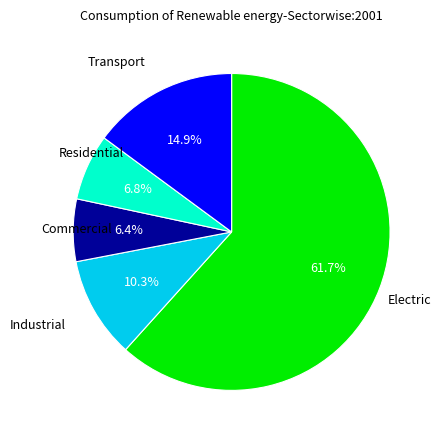

To the nearest percent, what is the difference between the largest and smallest slice percentages?

55%